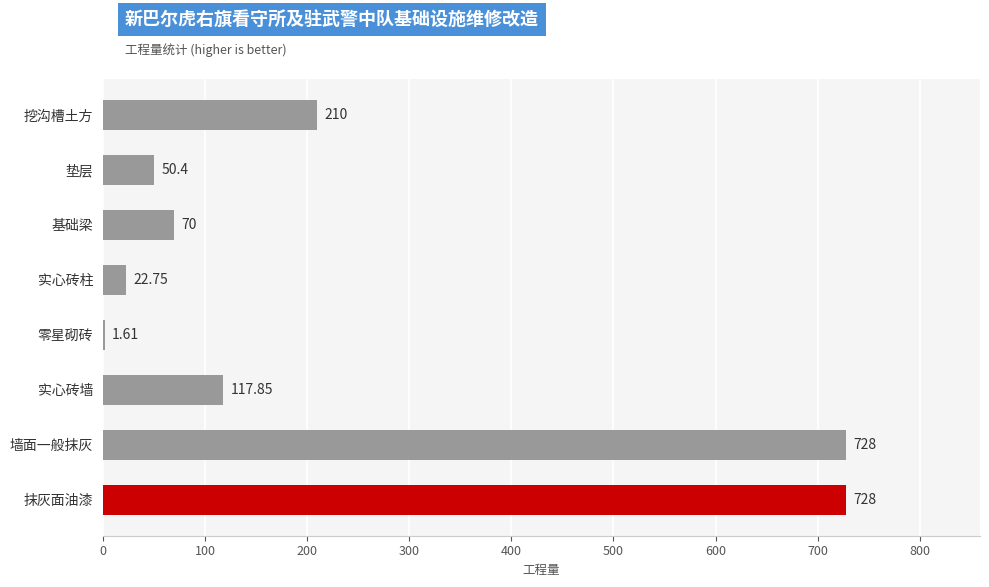

Between 零星砌砖 and 实心砖柱, which is larger?

实心砖柱